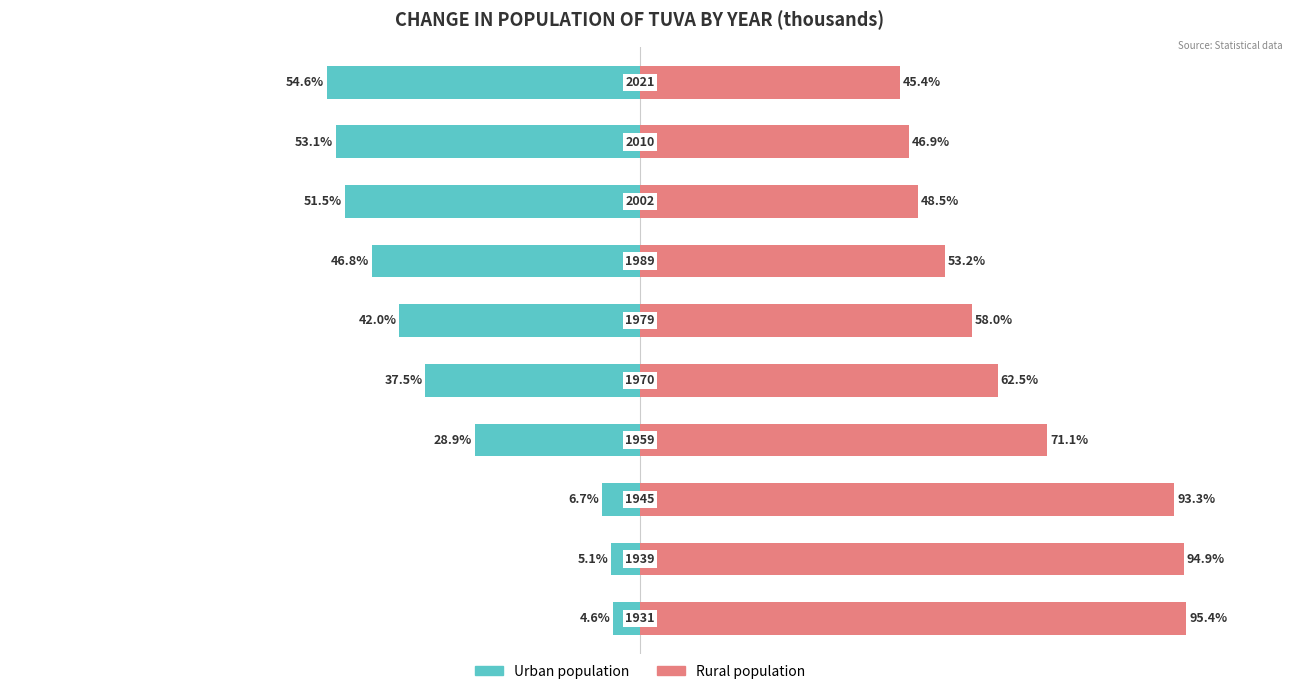

What is the difference between the maximum and minimum values in the Rural population series?

50.0